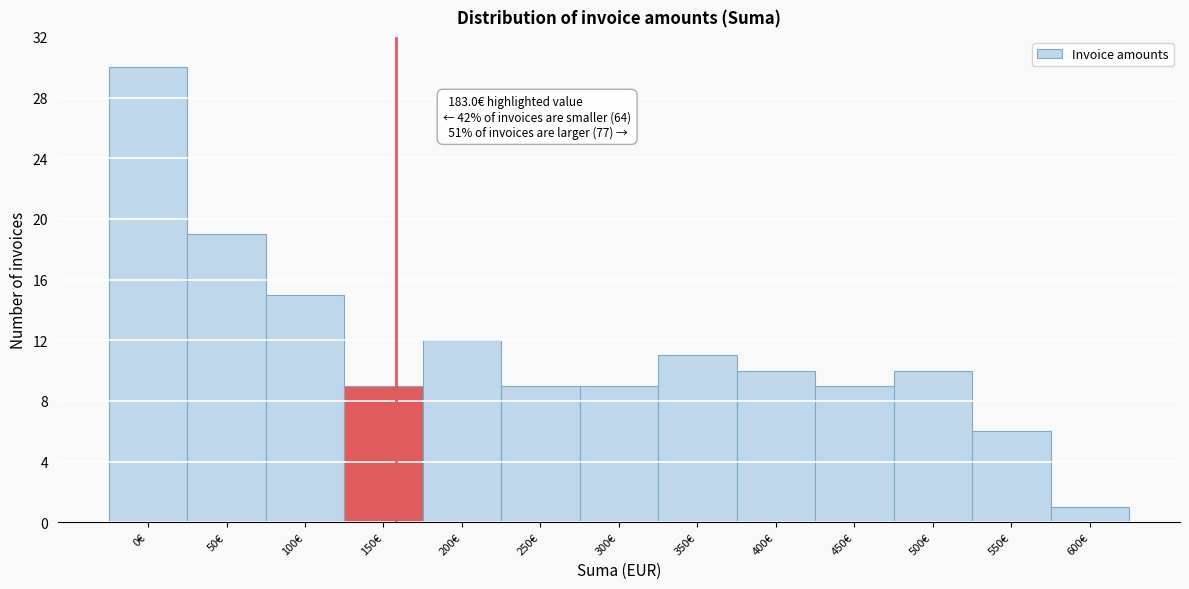

Reading left to right, list all the values displayed in this chart.

0€=30	50€=19	100€=15	150€=9	200€=12	250€=9	300€=9	350€=11	400€=10	450€=9	500€=10	550€=6	600€=1